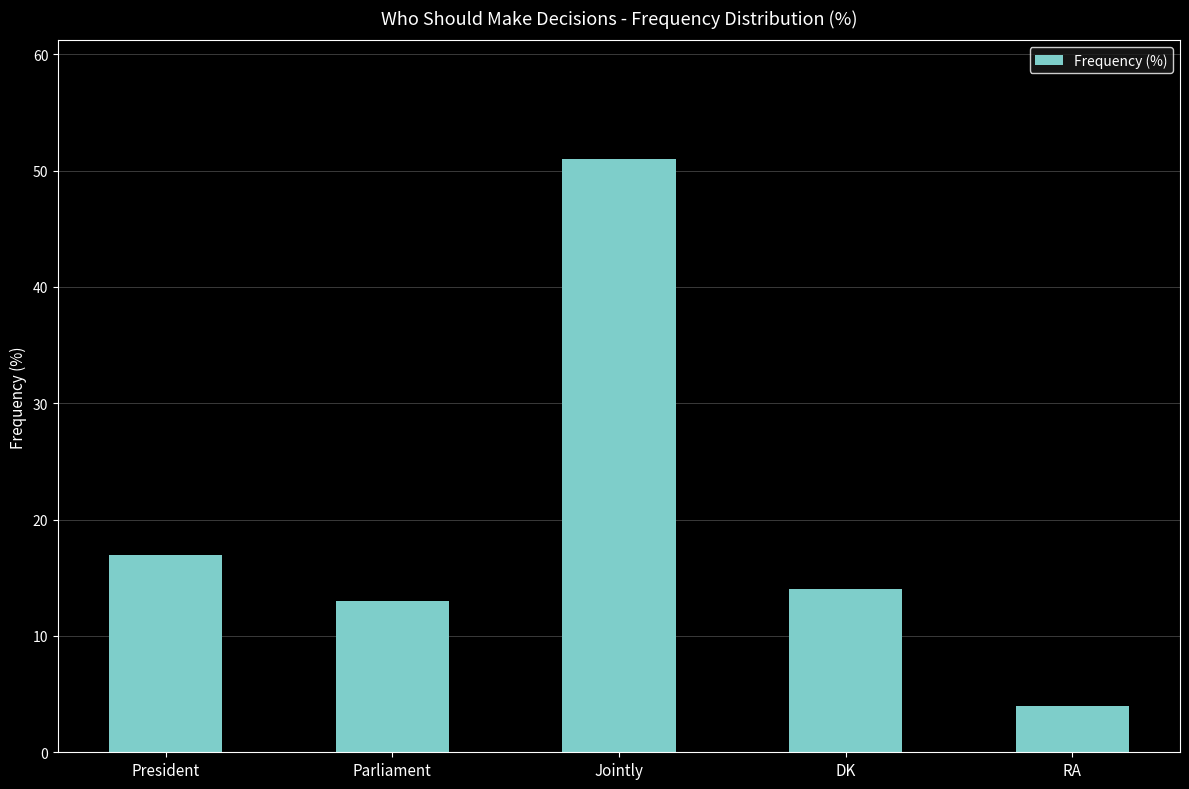

What position from the right is Parliament?

4